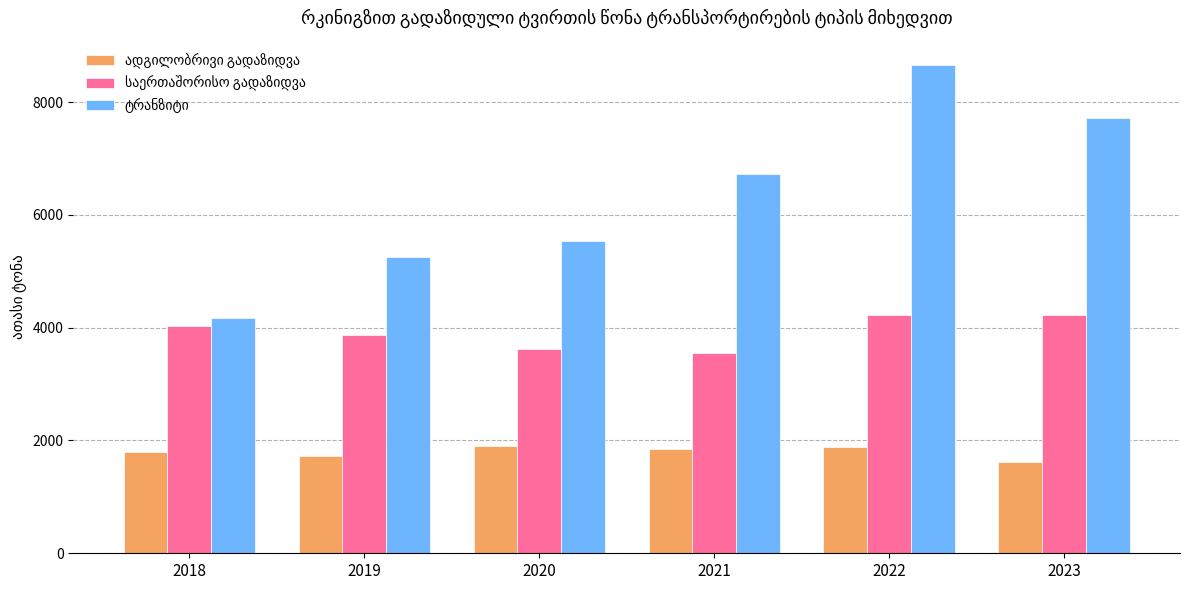

What is the spread (max minus min) of values at 2020?

3639.4